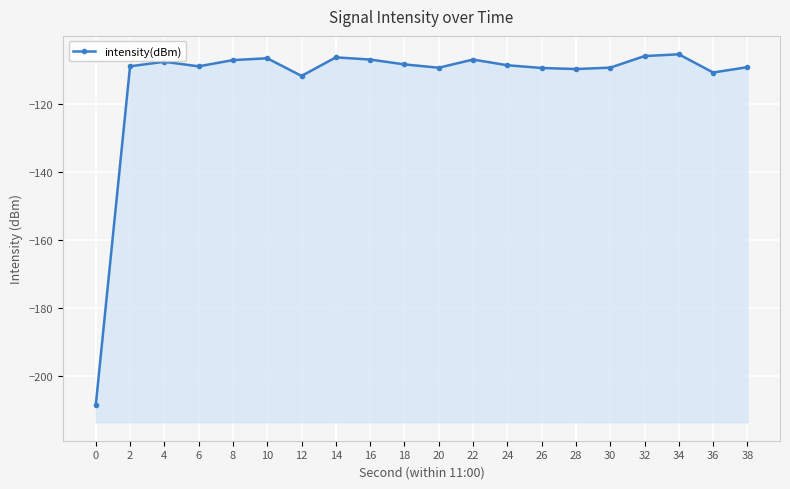

True or false: the data shows -138.0 at 0.

False